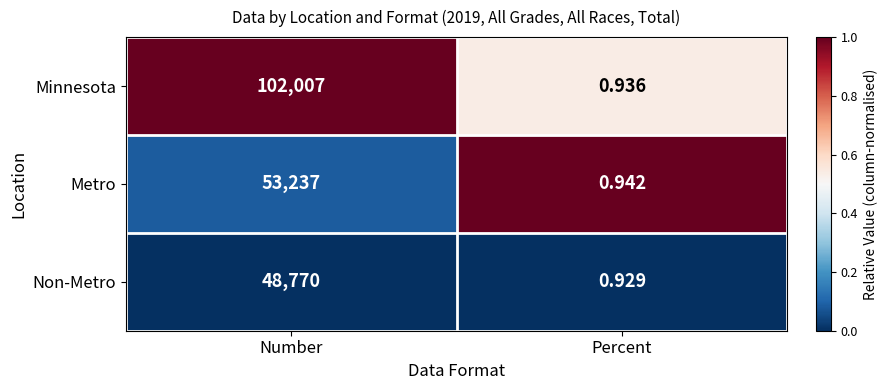

Which series changed the most between Number and Percent?

Minnesota